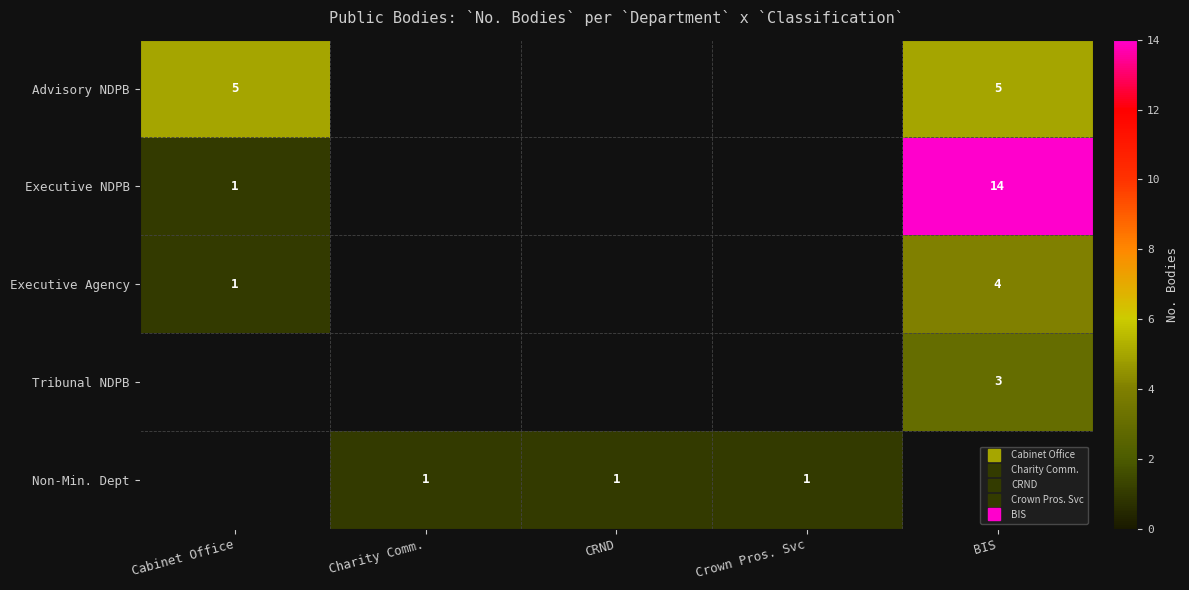

What is the greatest value displayed?

14